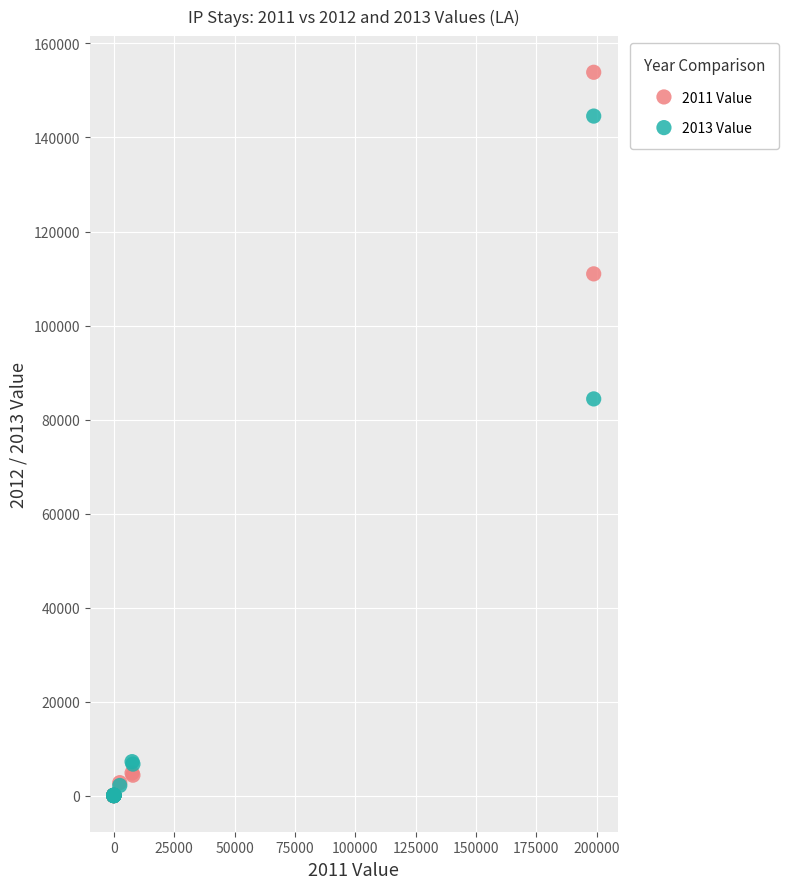

Across all series, what Y value is closest to 76937?

84385.0